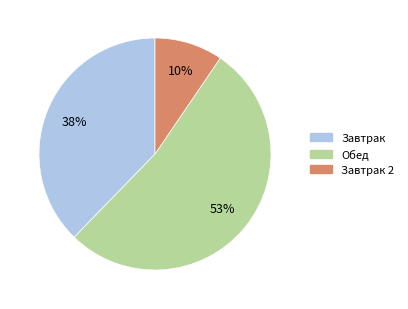

Combined, do Завтрак and Обед account for over 50%?

Yes